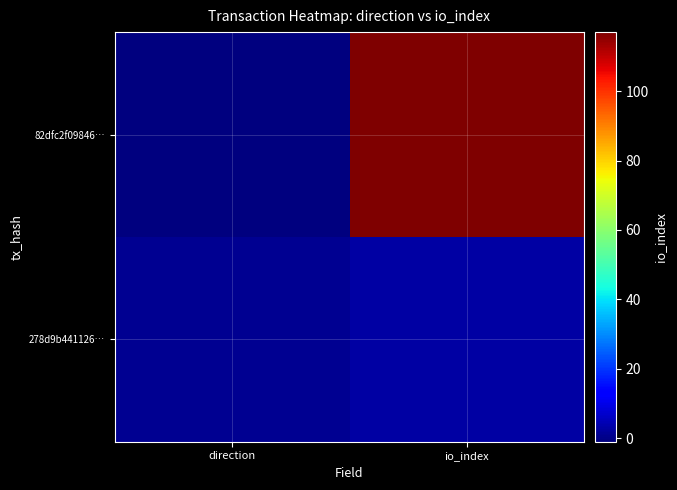

Which category has the highest value across all series?

io_index